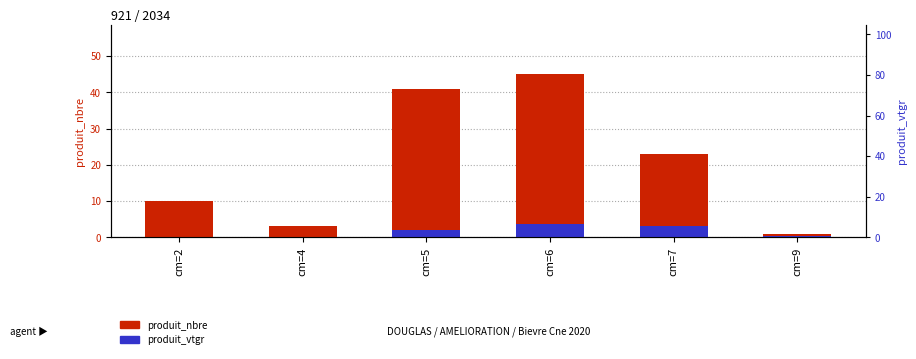

How many groups of bars are there?

6